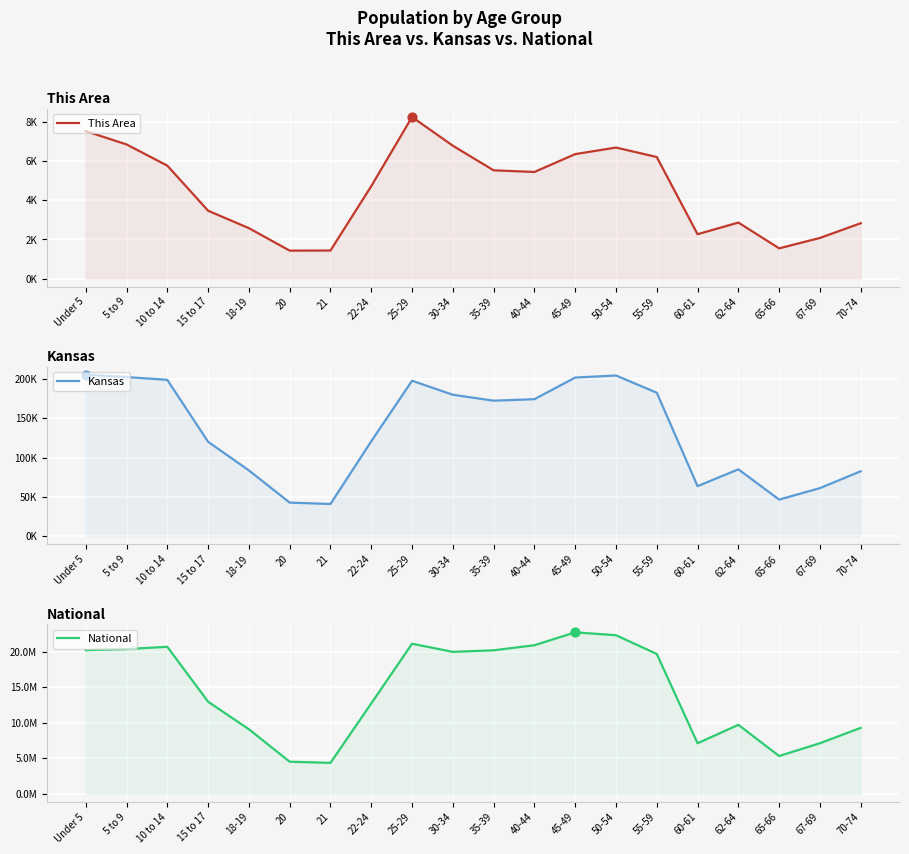

Which series has the largest total across all categories?

National